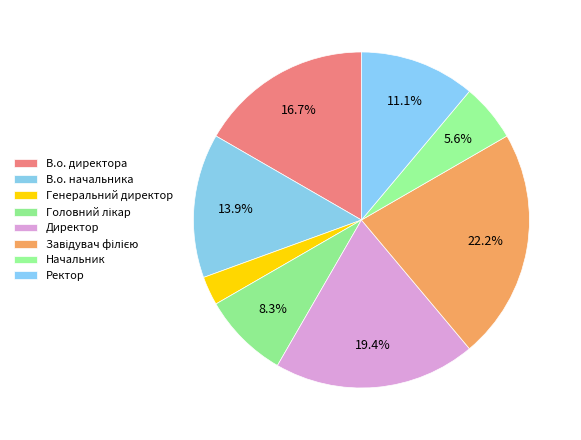

Is there any slice that represents more than half of the pie?

No